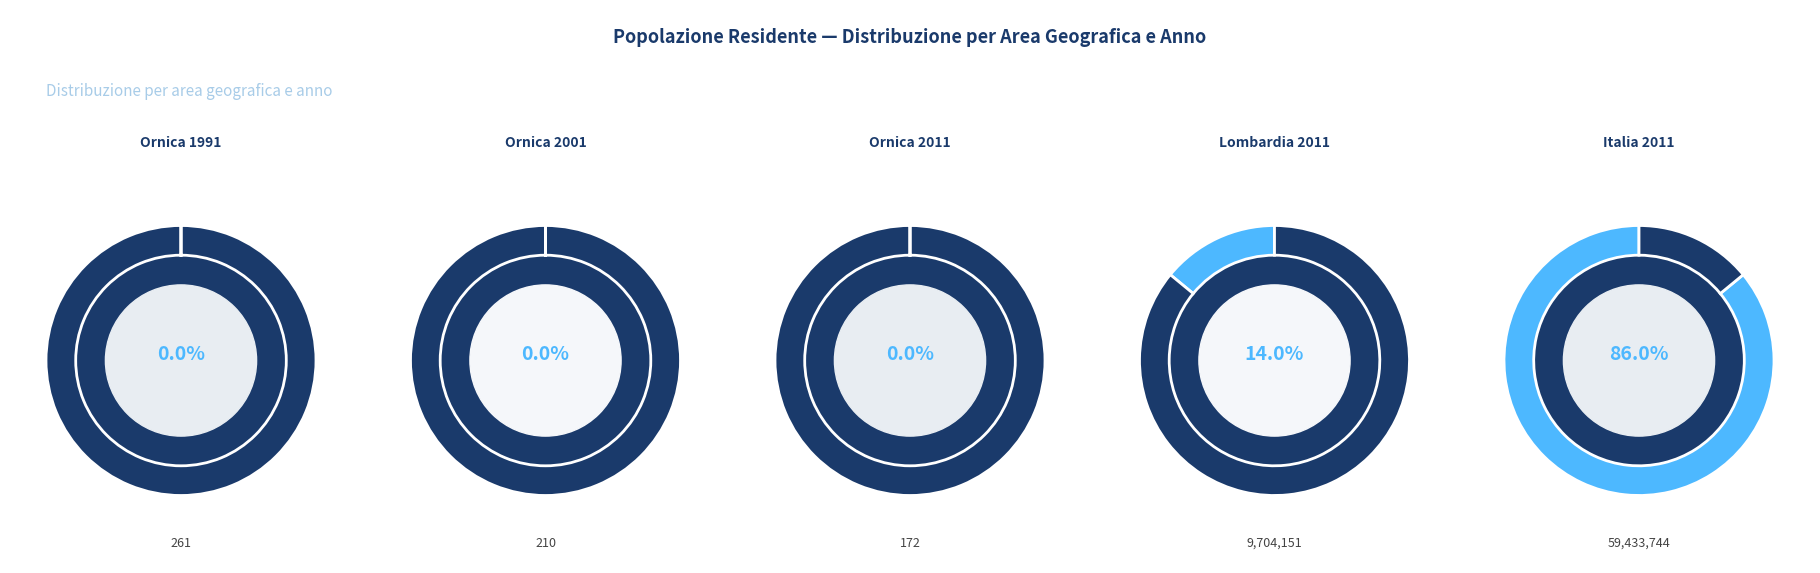

Does any single category account for the majority?

Yes